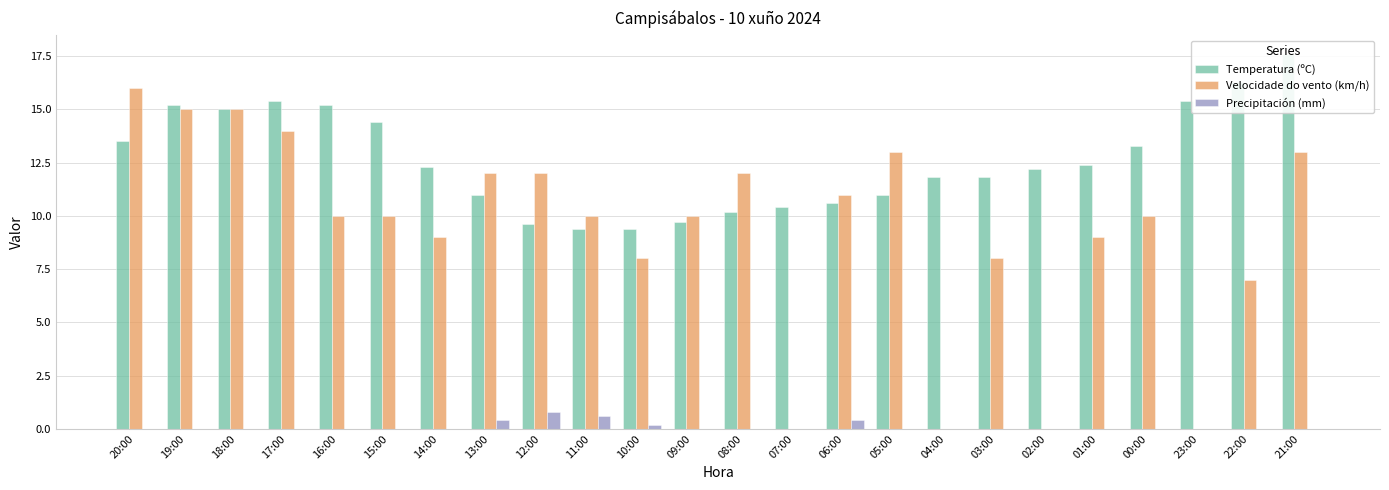

At which category is the sum across all series the highest?

21:00